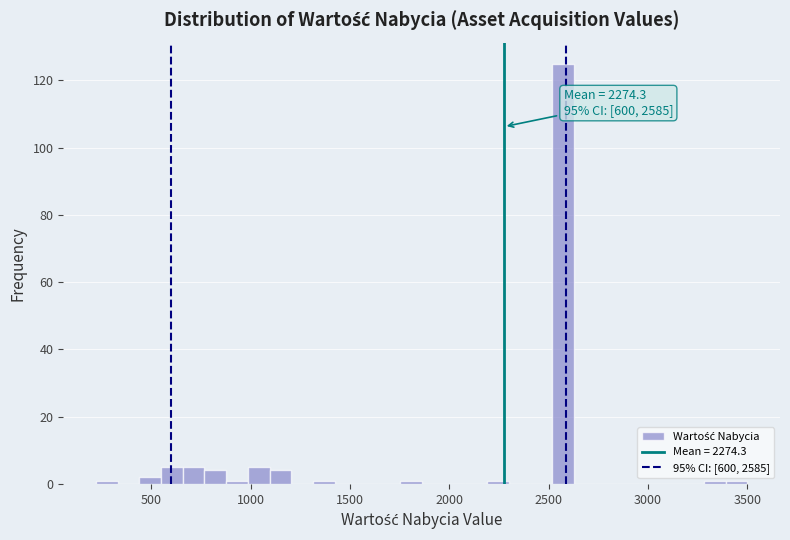

Around what value on the x-axis is the tallest bar? Give the approximate position of its centre, as read against the axis.

2550